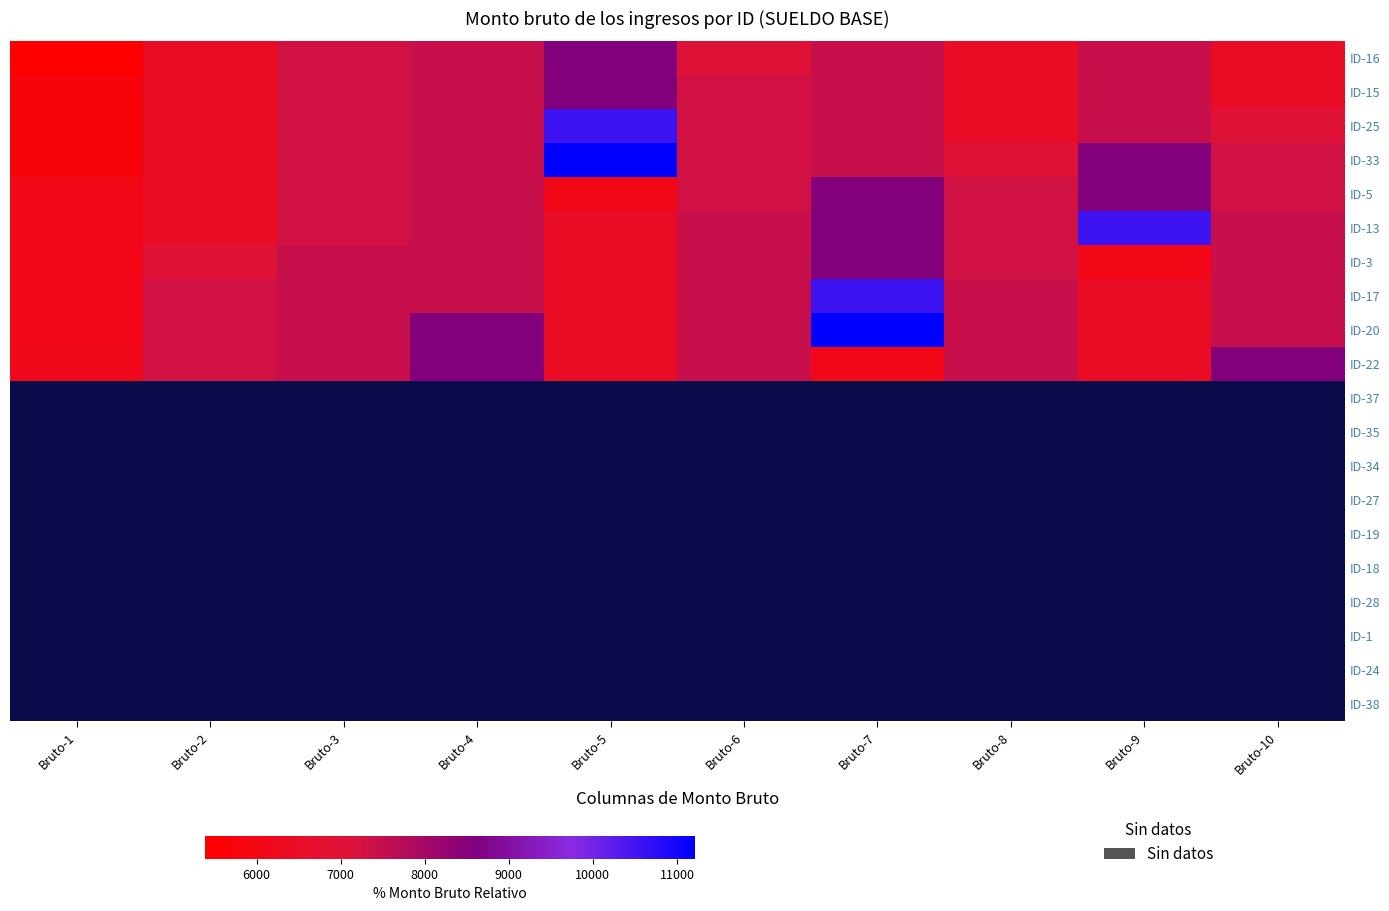

At how many categories does at least one series exceed 6373?

9